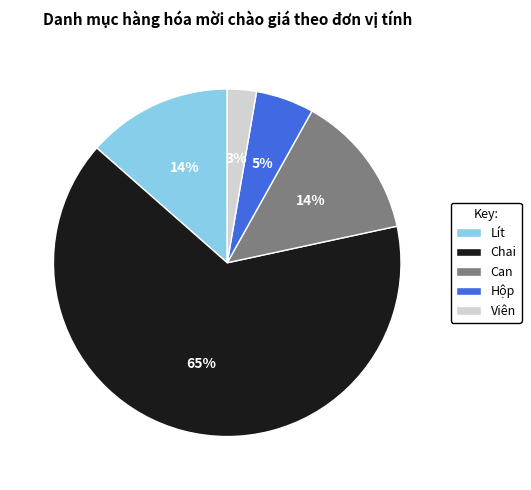

Which has a higher value, Chai or Can?

Chai